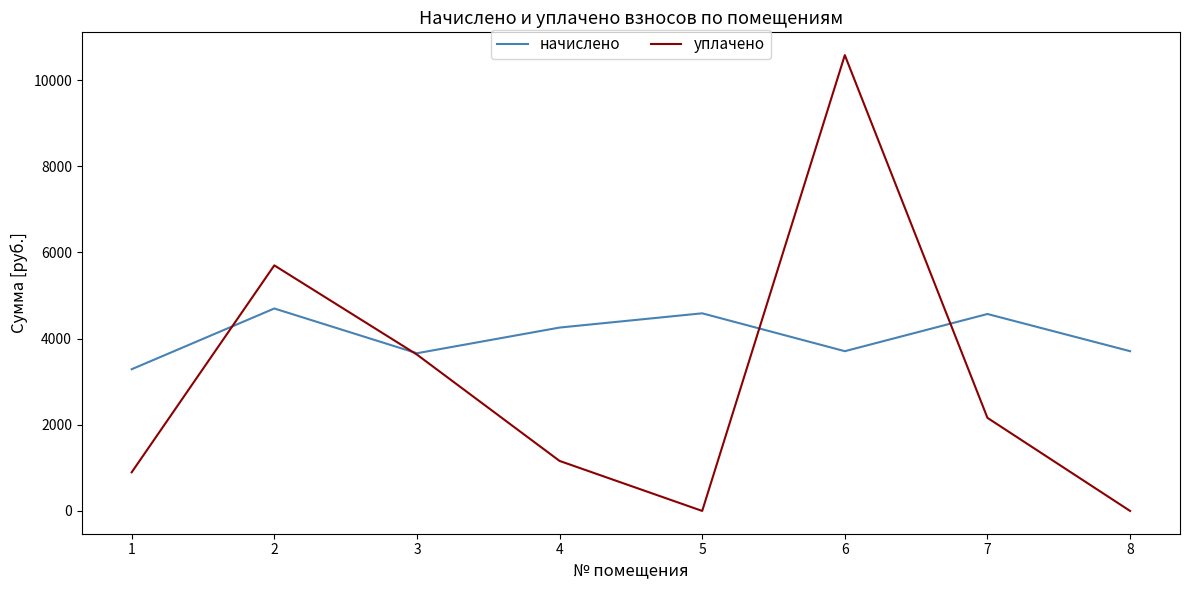

What is the difference between the highest and lowest values at 8?

3708.2